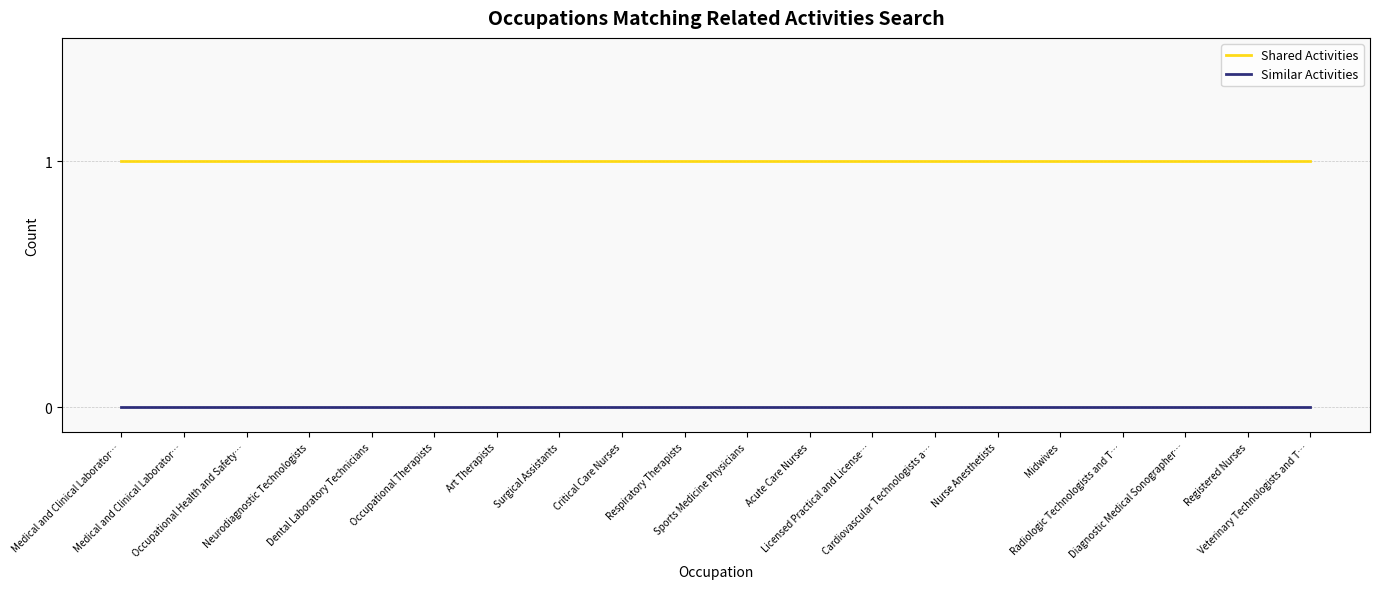

What is the total value across all series at Acute Care Nurses?

1